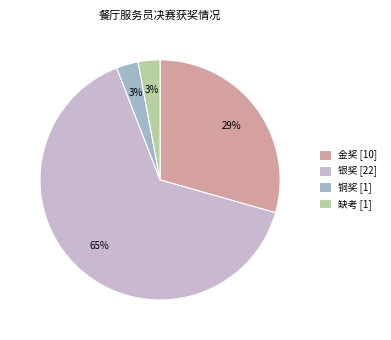

Does 银奖 account for over 50% of the chart?

Yes